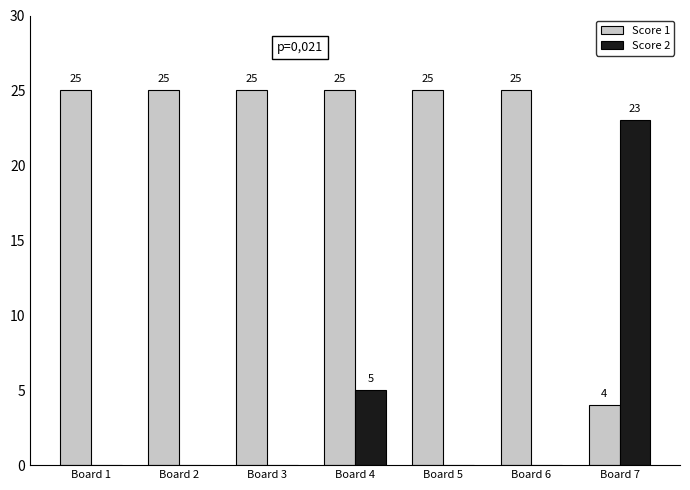

The value of Score 2 at Board 2 is 0. True or false?

True